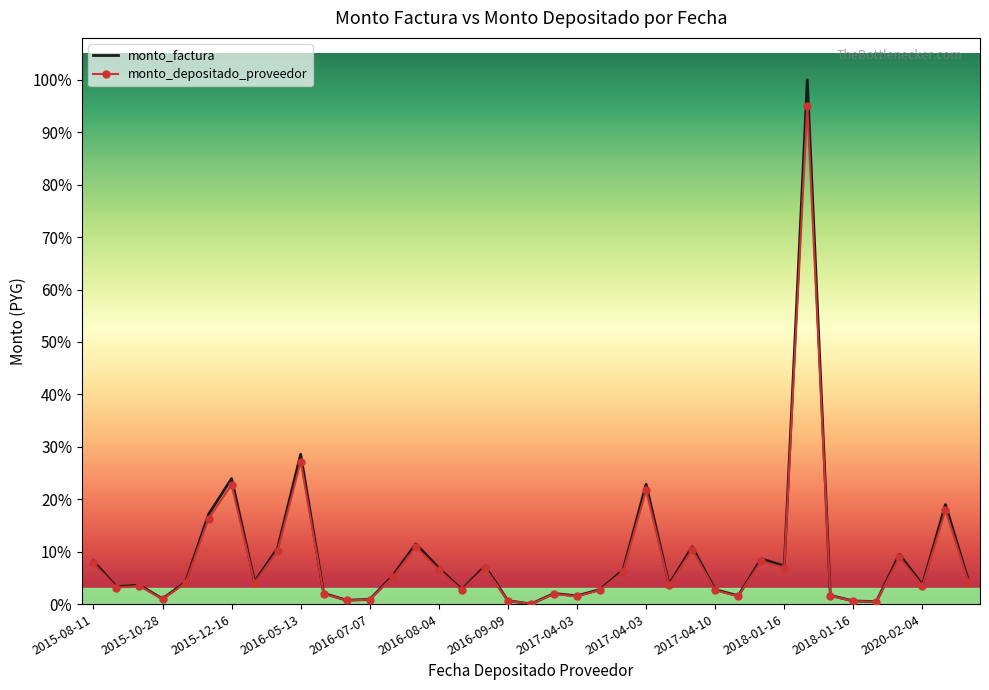

At which category does monto_depositado_proveedor reach its first local valley?

2015-08-17